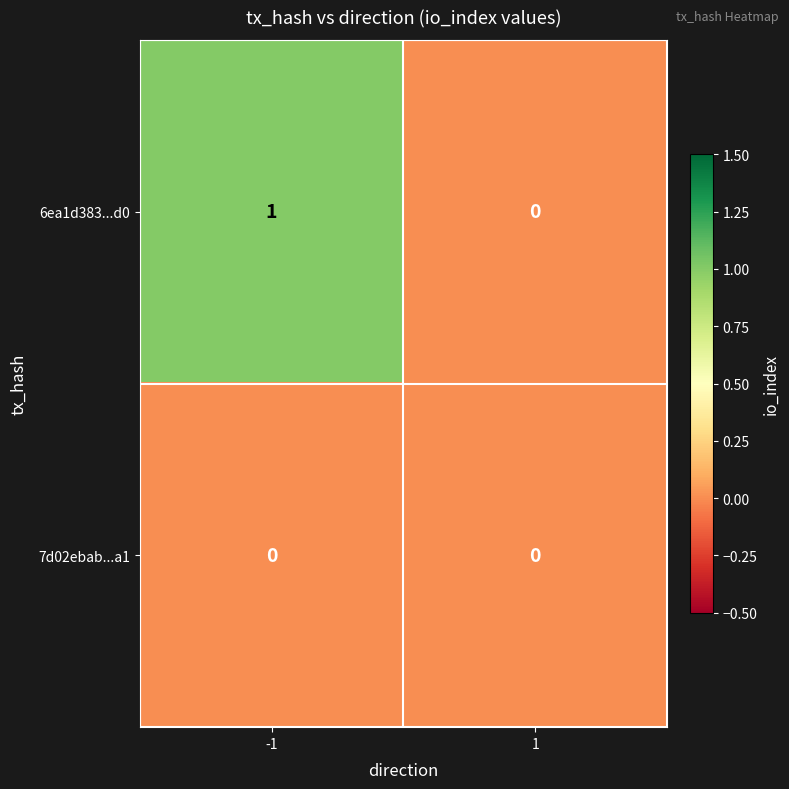

Which series has the largest total across all categories?

6ea1d383...d0